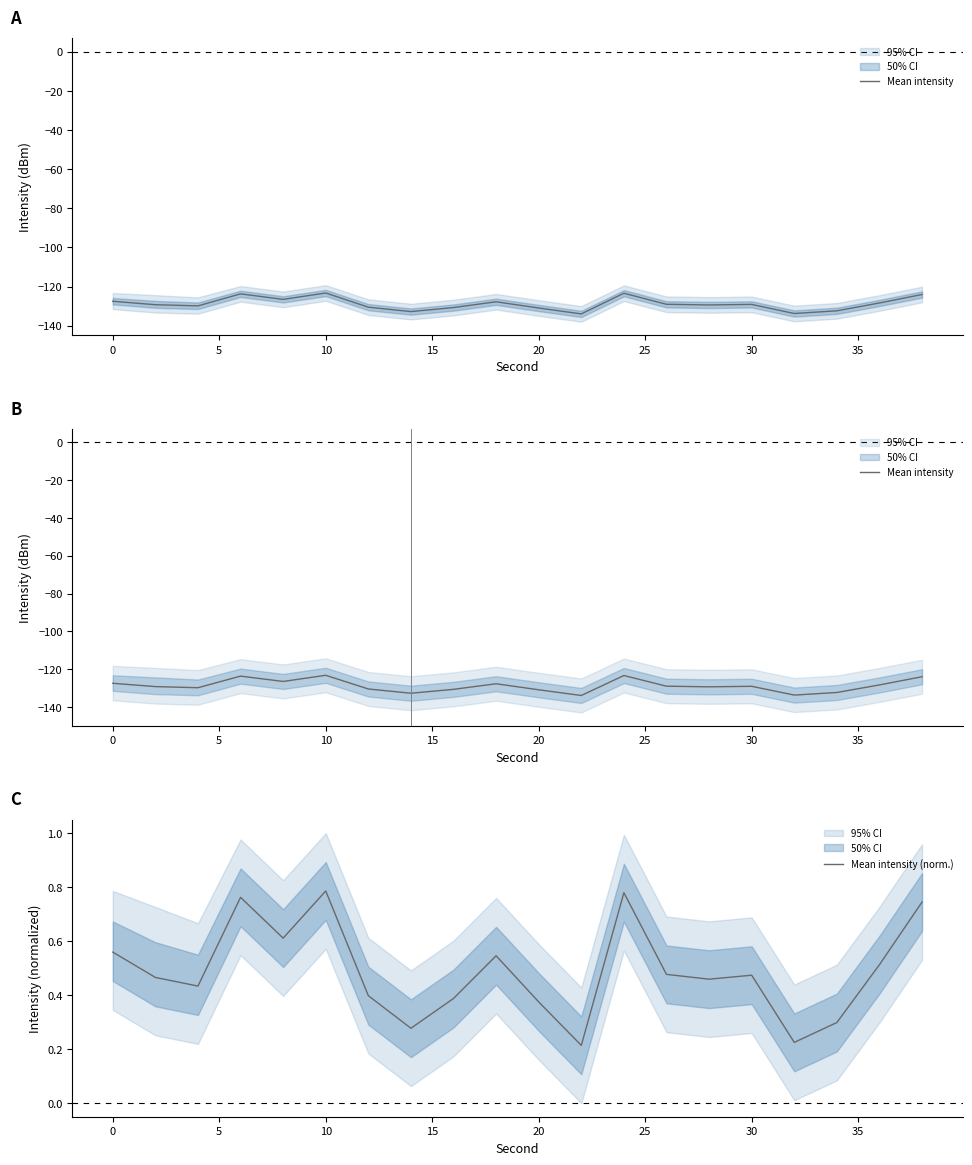

At how many categories does at least one series exceed -95?

20